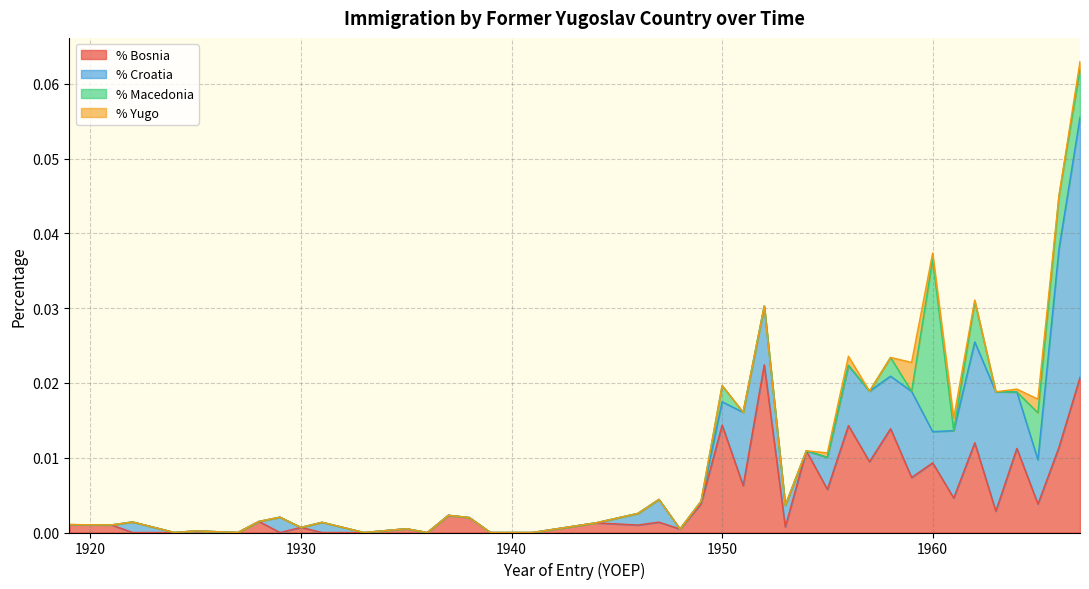

What are all the series names shown in the legend?

% Bosnia, % Croatia, % Macedonia, % Yugo